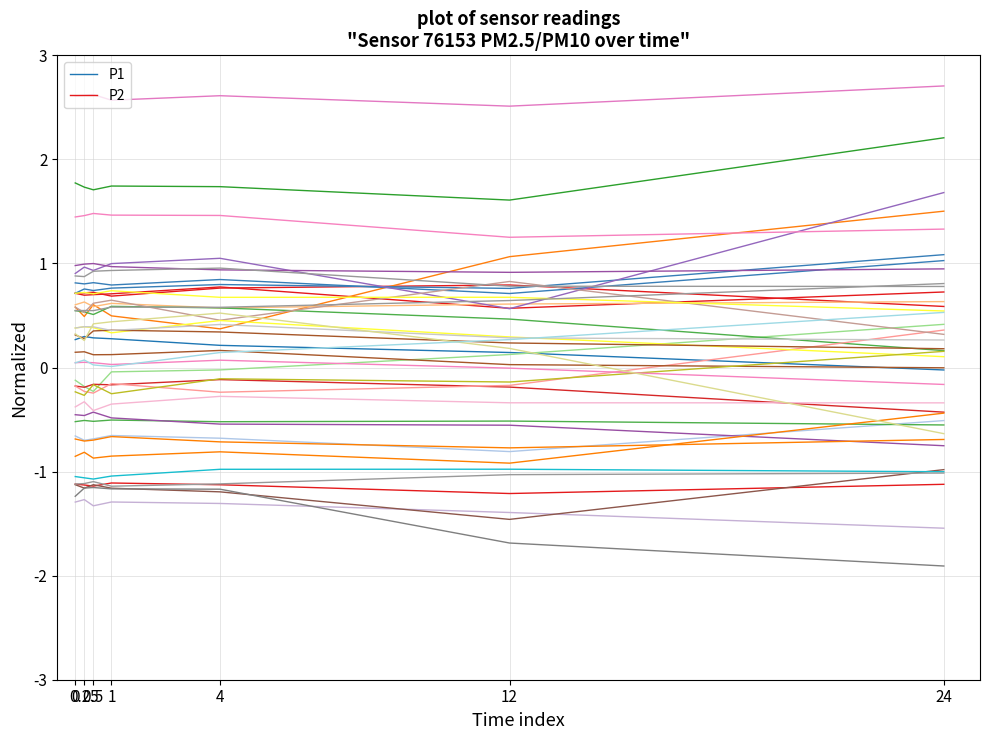

What is the sum of all P1 values?

1.5